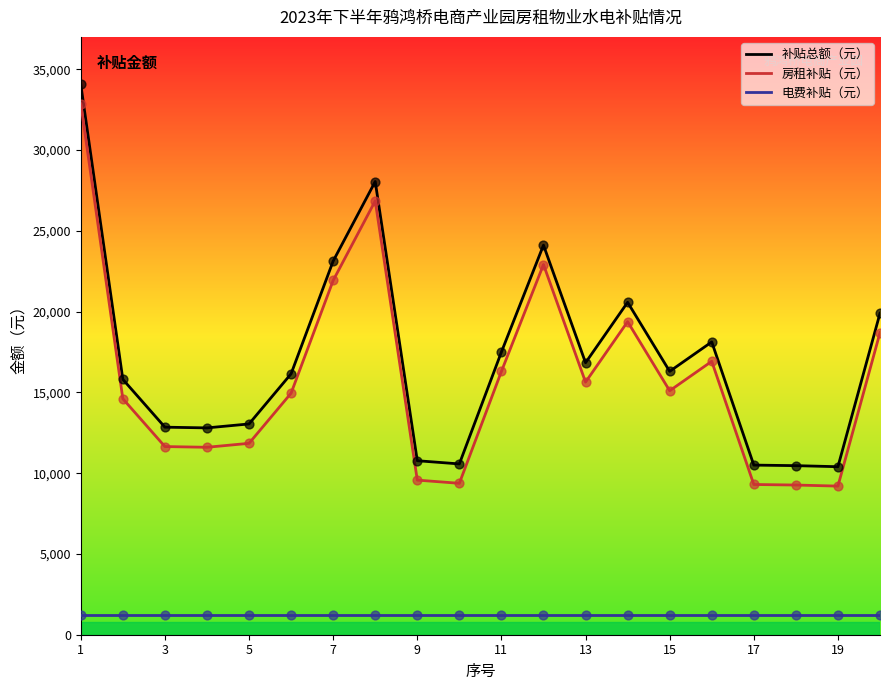

True or false: 房租补贴（元） and 电费补贴（元） cross at least once.

False